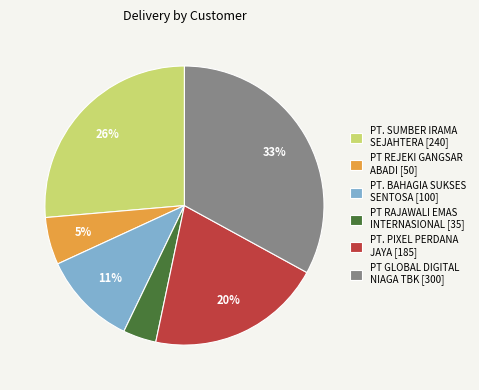

To the nearest percent, what percentage of the pie is PT RAJAWALI EMAS INTERNASIONAL?

4%